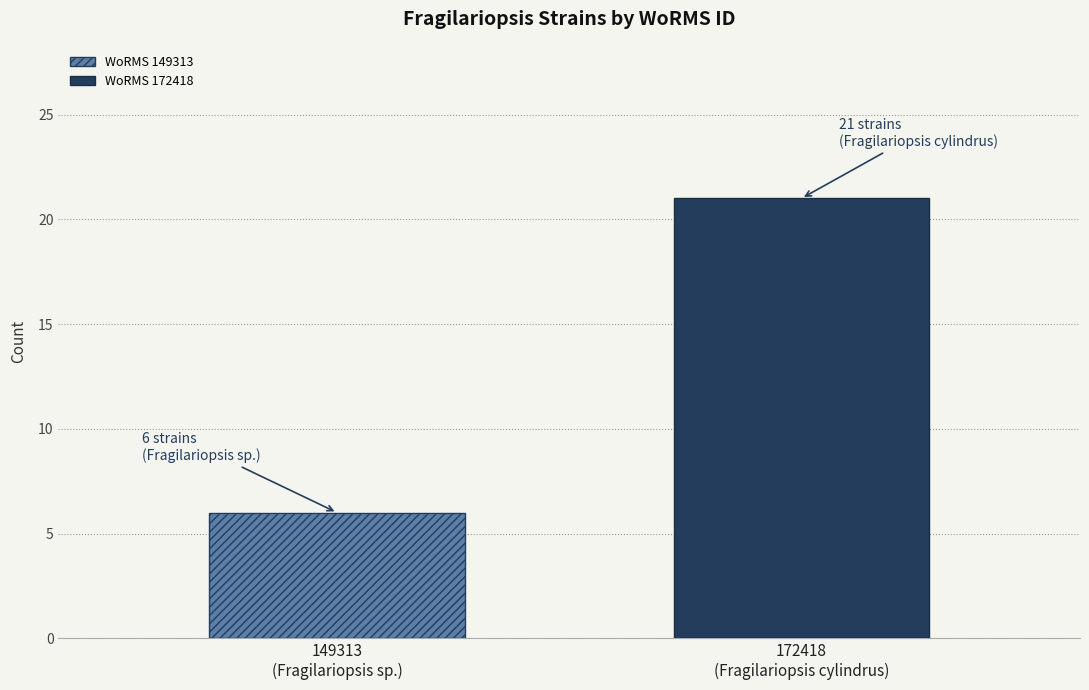

What is the value of the 2nd bar from the left?

21